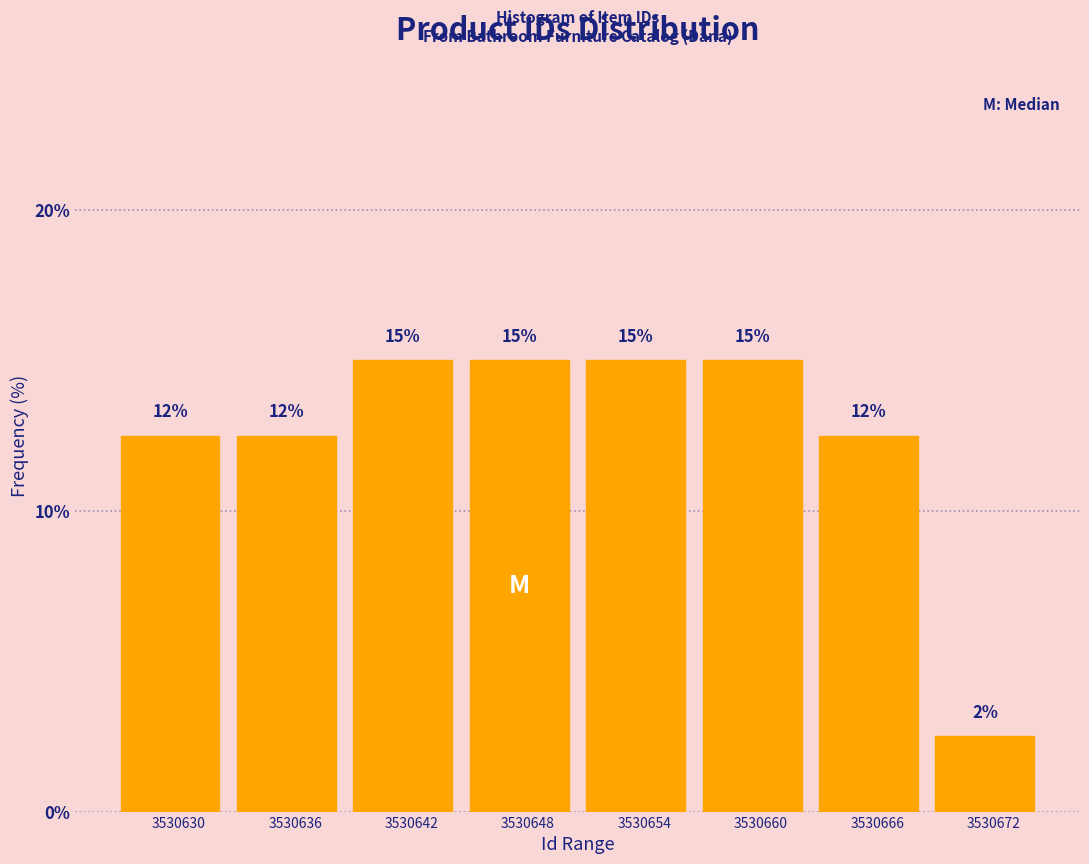

What is the value of the 8th bar from the left?

2.5